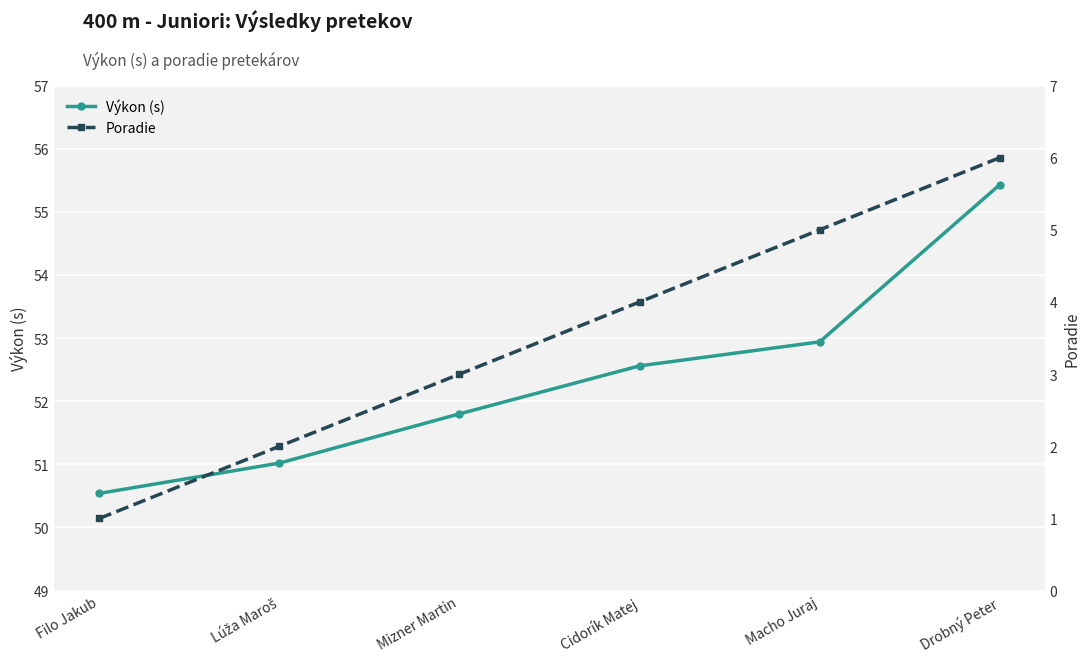

At how many categories does at least one series exceed 3?

6